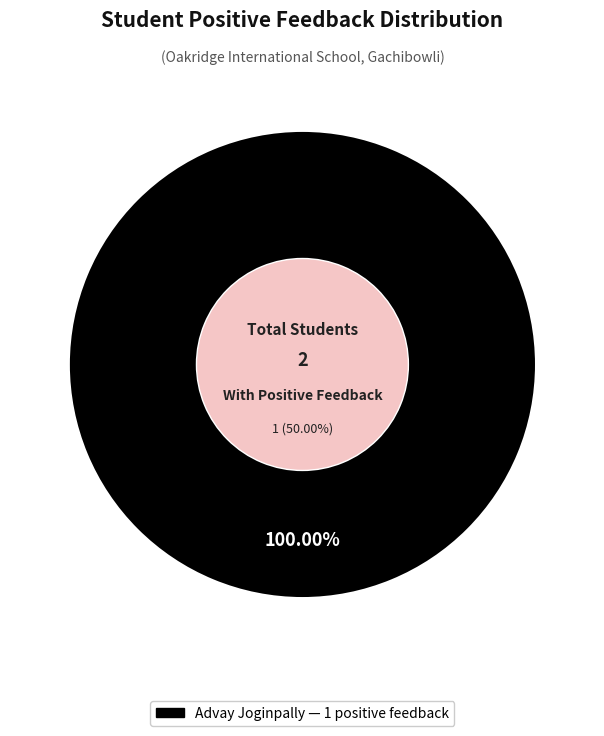

Is there any slice that represents more than half of the pie?

Yes